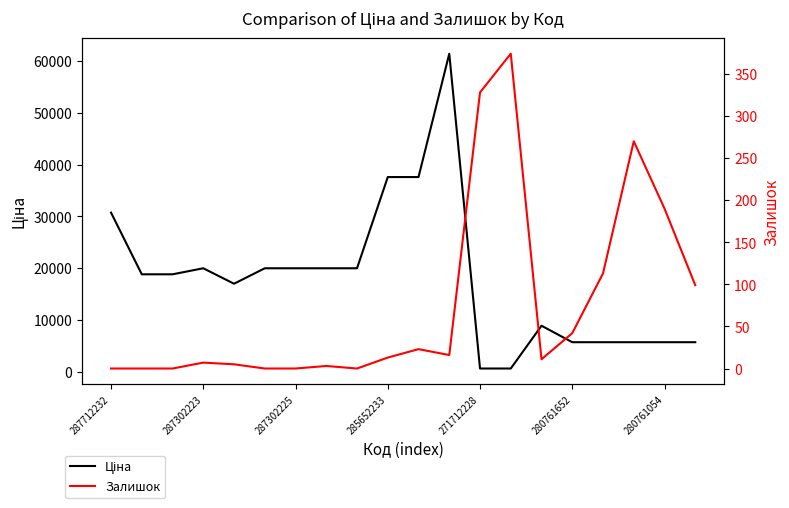

What position from the right is 8?

12